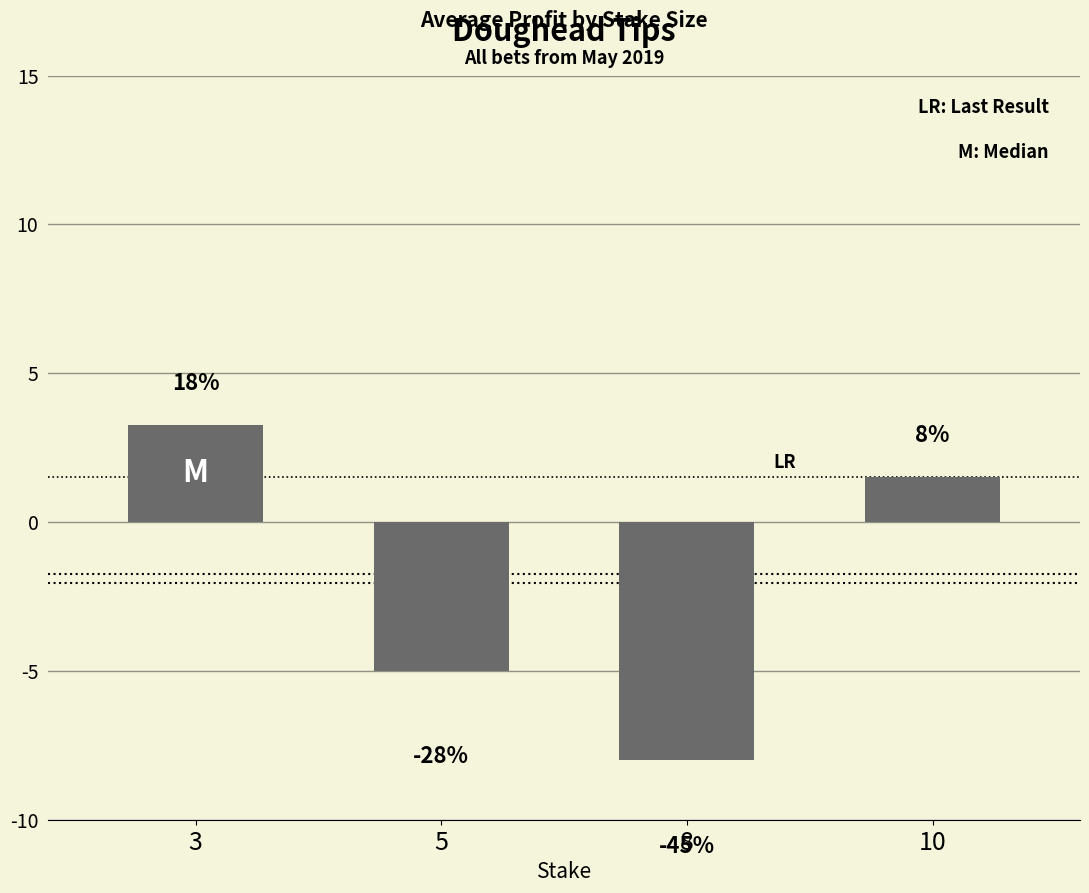

How many bars are there in total?

4